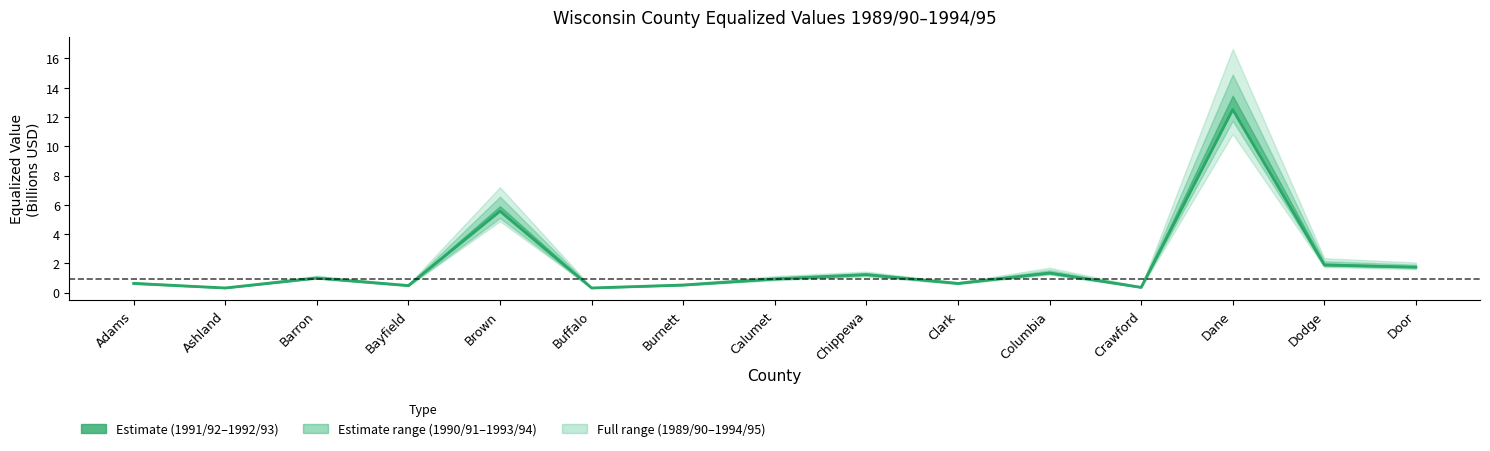

The chart shows a value of 0.6 at Clark. True or false?

True